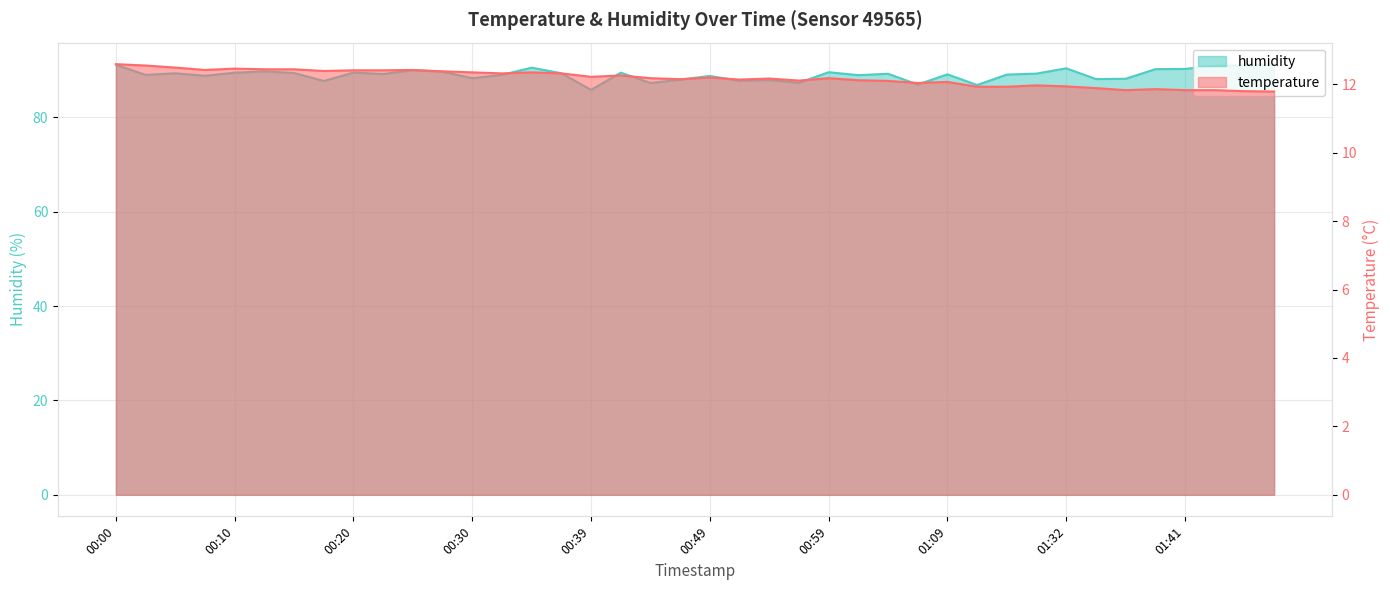

What is the lowest value of the temperature series?

11.8